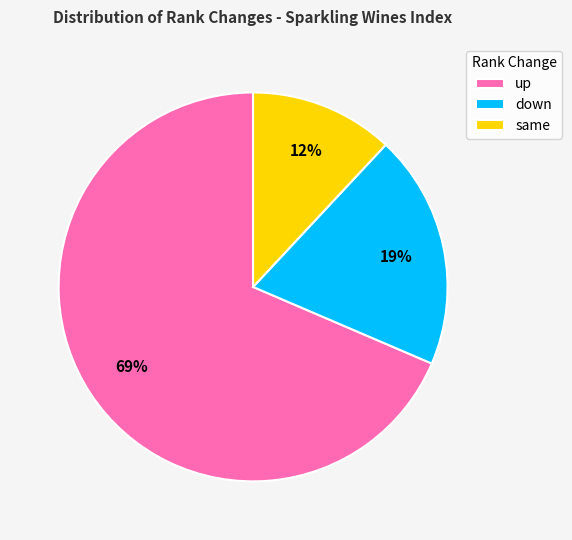

What percentage is the up slice, to the nearest percent?

69%